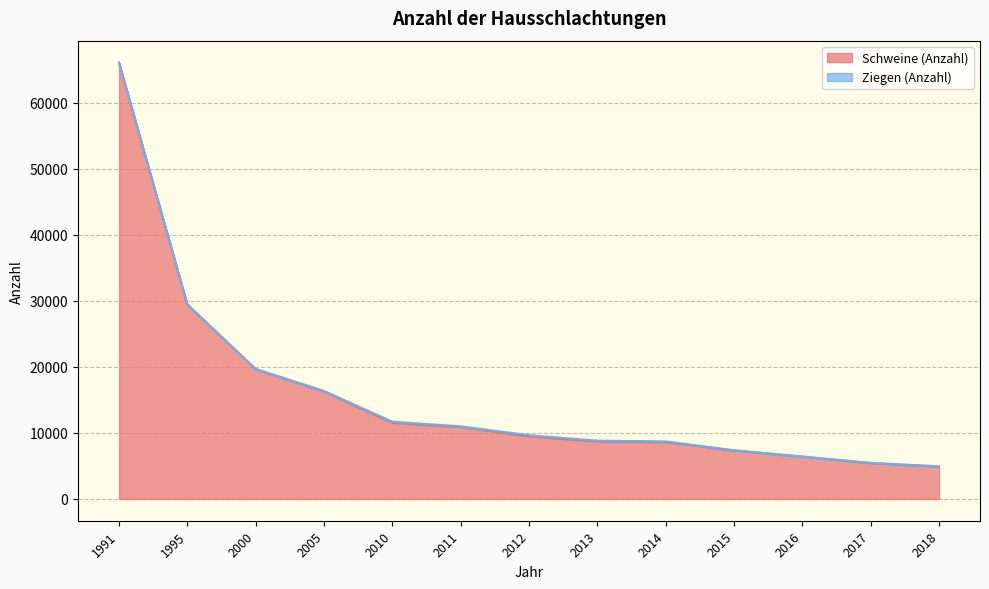

Does the chart have visible grid lines?

Yes